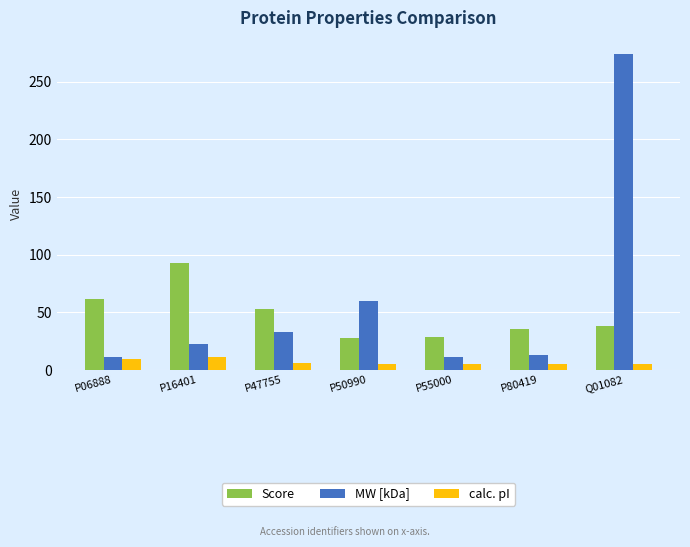

Read the calc. pI value at P80419.

4.8